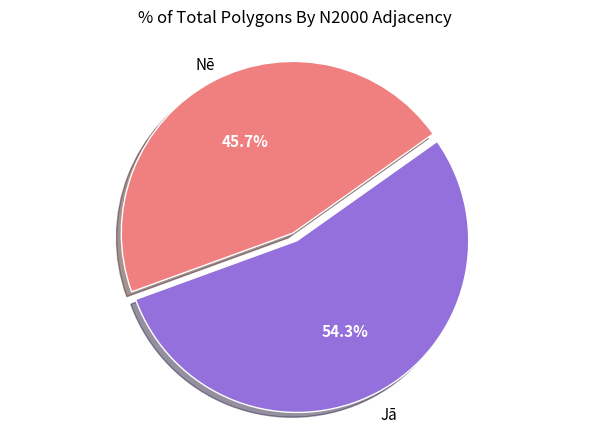

Which category accounts for the majority?

Jā